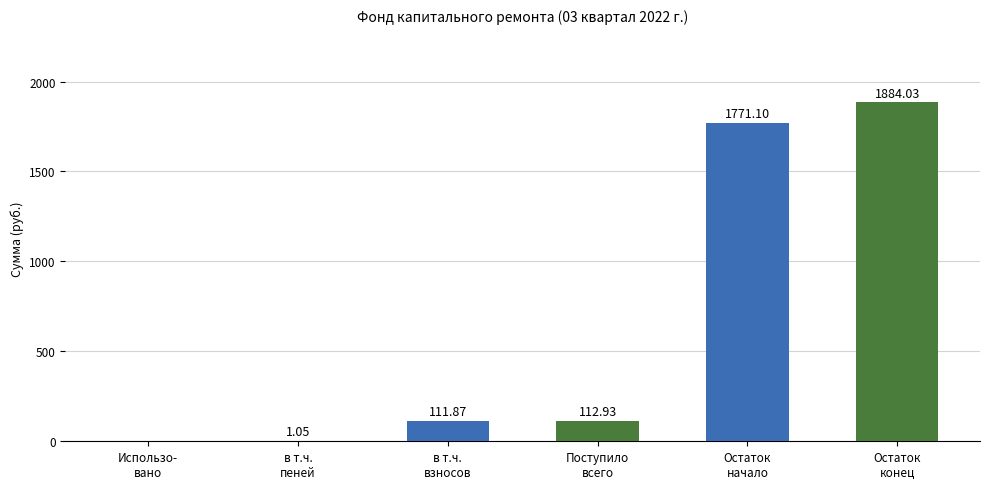

How many positive values are there?

5